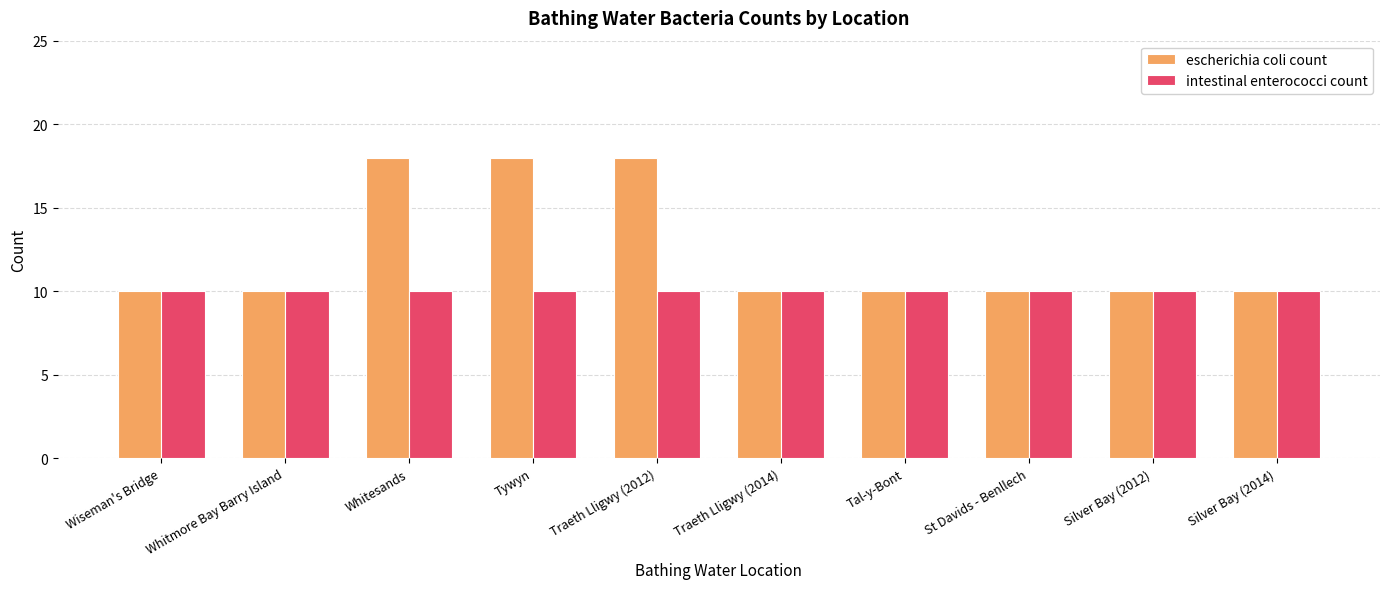

Rank the series by their average value, from lowest to highest.

intestinal enterococci count, escherichia coli count